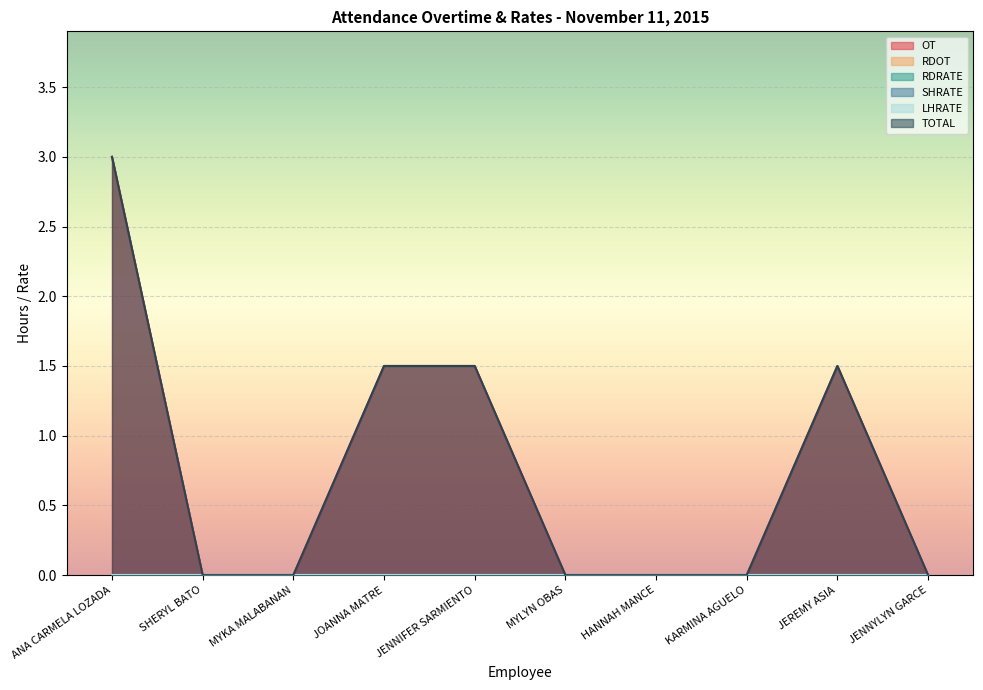

What is the label of the 10th point from the left?

JENNYLYN GARCE